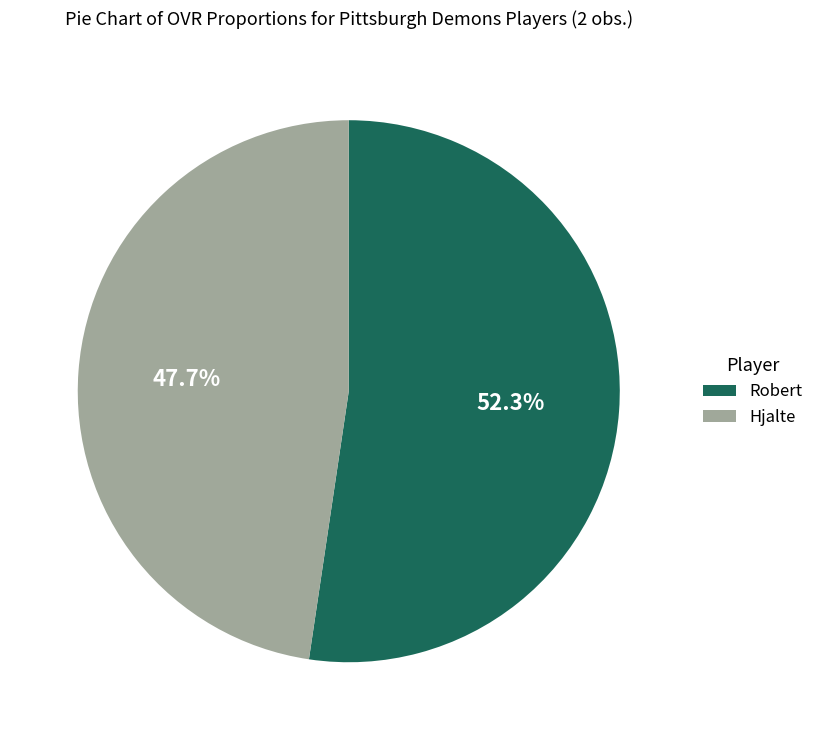

What is the largest slice in the pie chart?

Robert